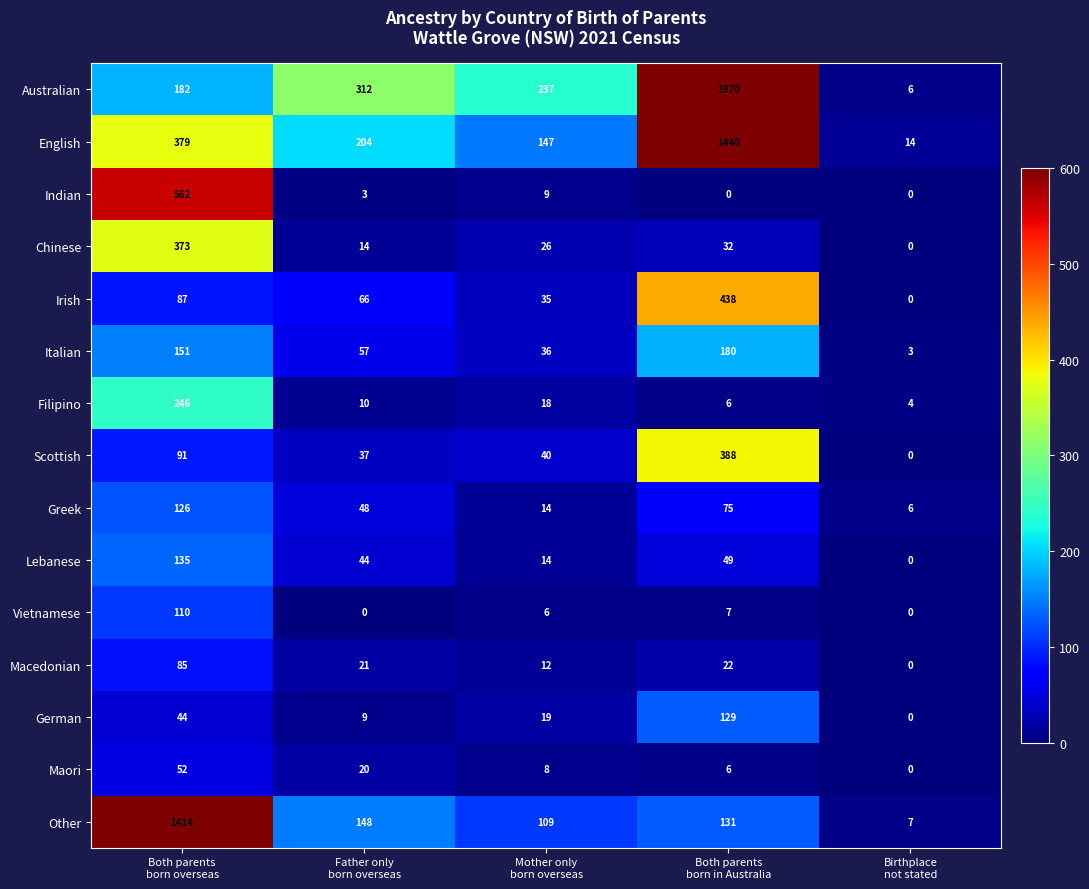

What is the difference between the second highest and second lowest values in the German series?

35